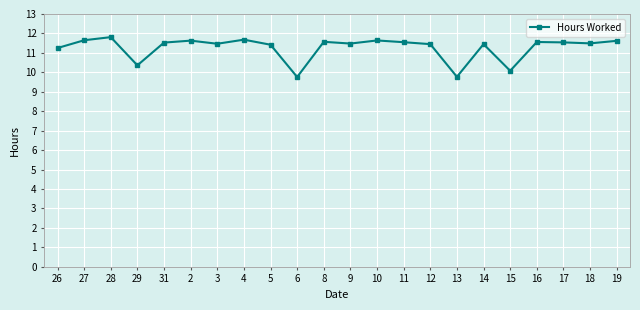

True or false: the data shows 2.3 at 8.

False